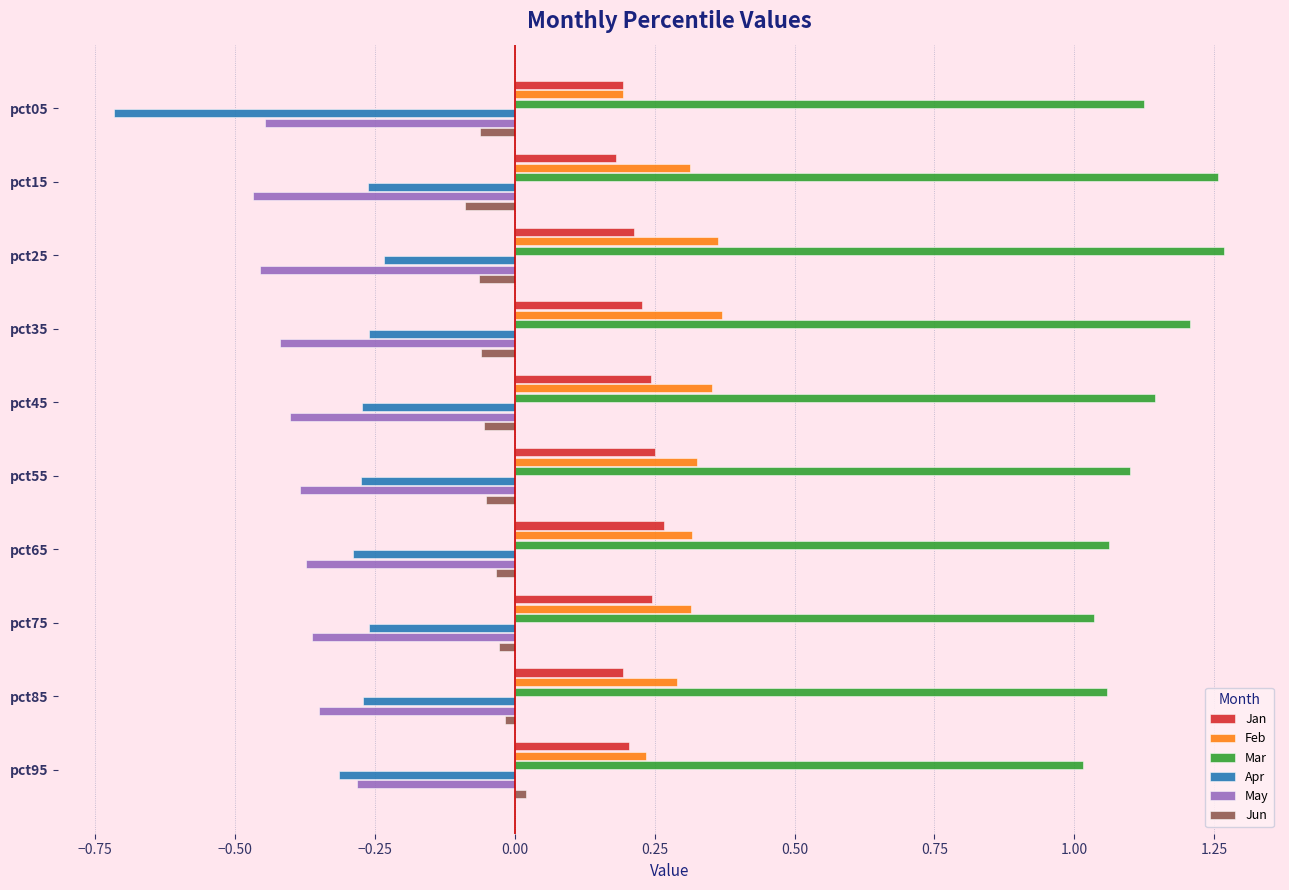

Which series has the largest range (max minus min)?

Apr